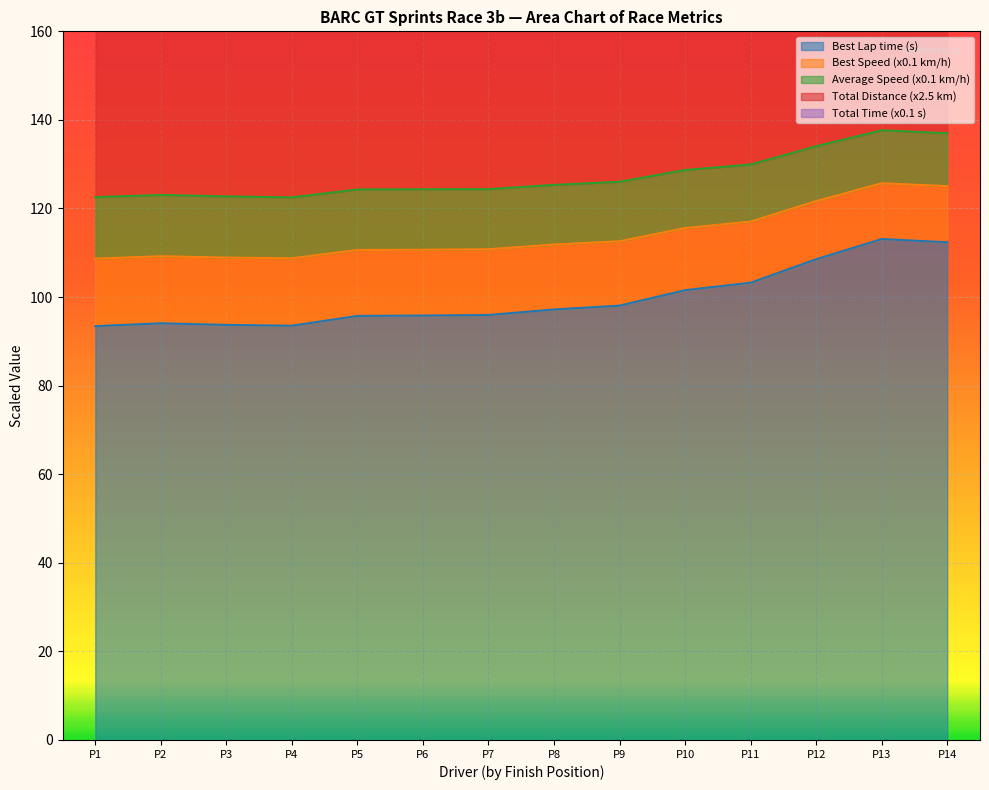

True or false: Best Lap time and Average Speed cross at least once.

False